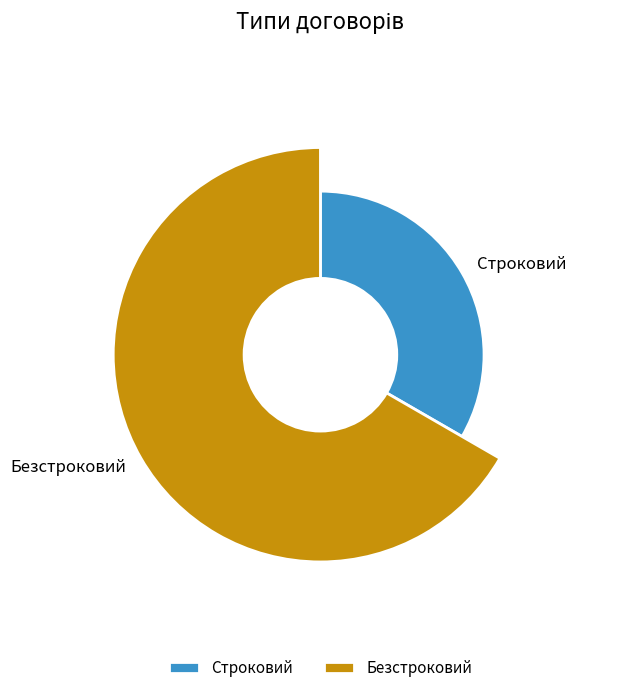

Count the number of slices in the pie.

2